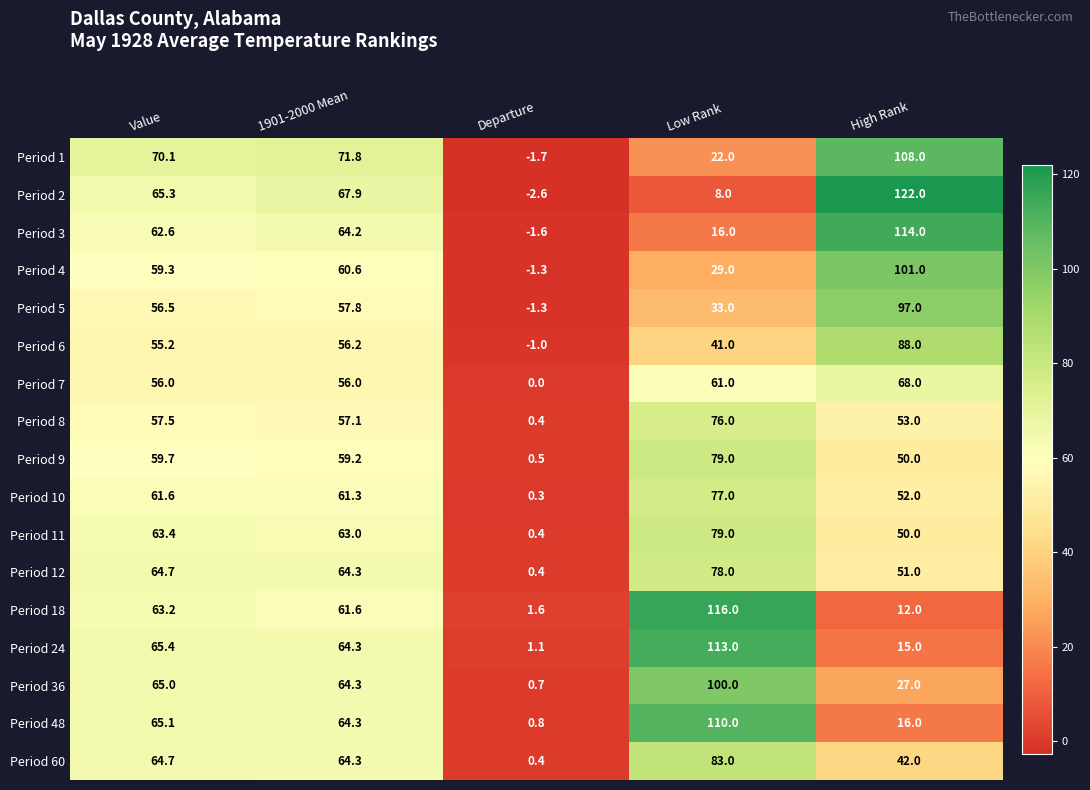

The value of Period 6 at 1901-2000 Mean is 27.2. True or false?

False